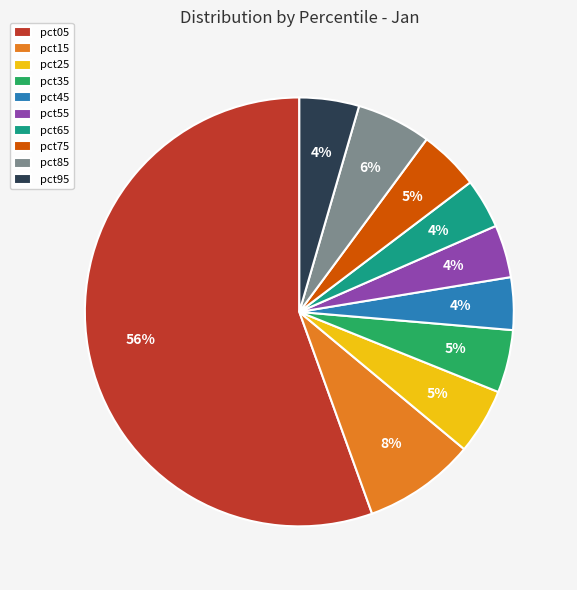

To the nearest percent, what is the average slice percentage?

10%